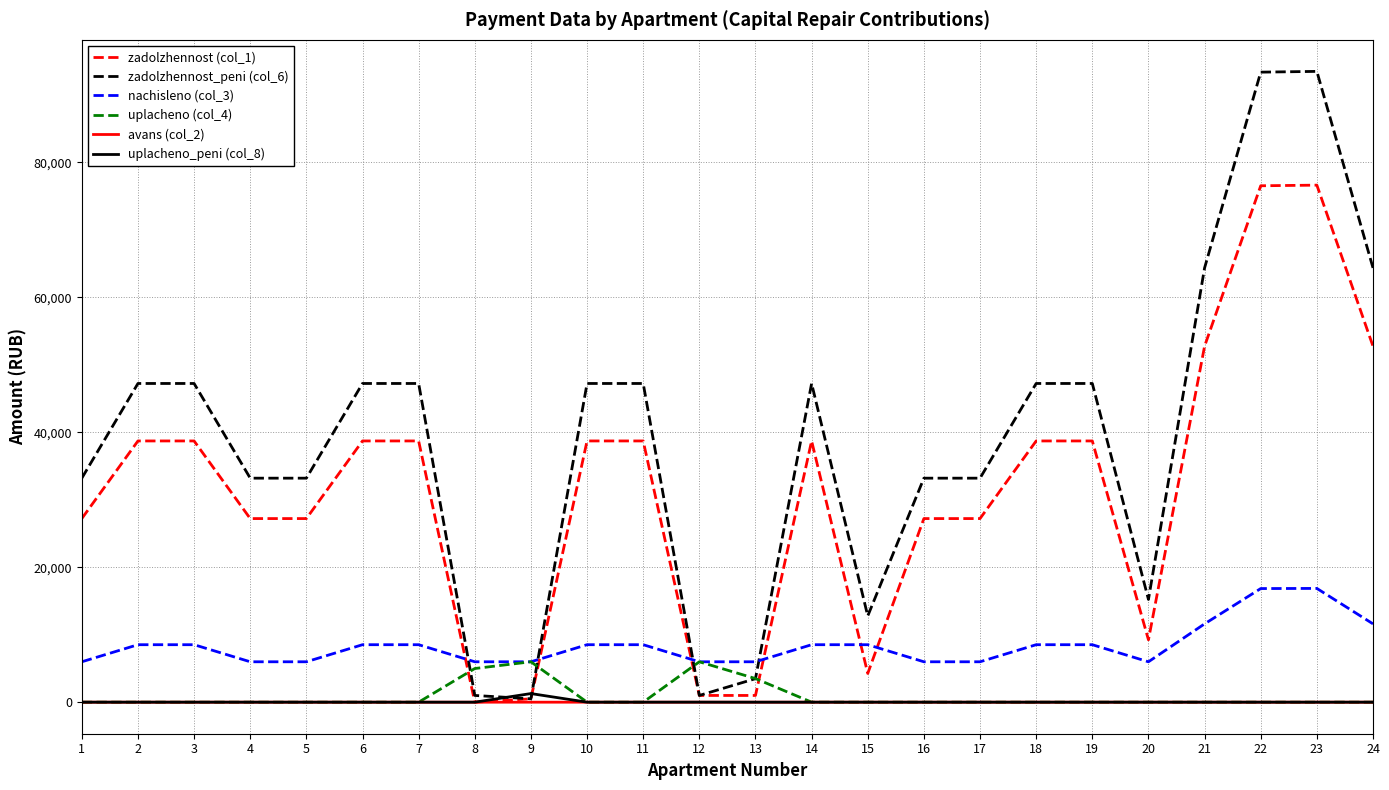

What is the maximum value shown in the chart?

93490.1